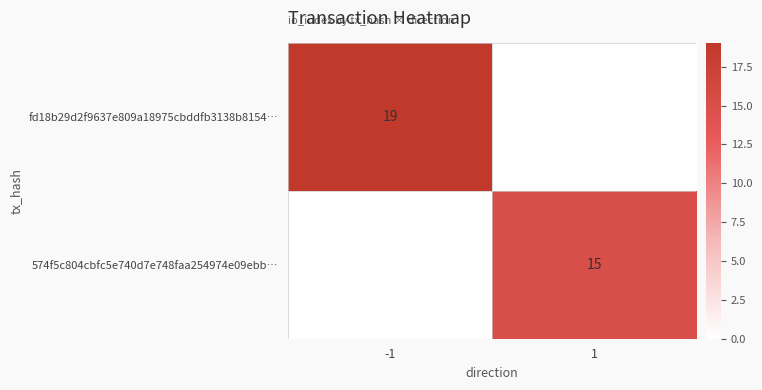

The 574f5c804cbfc5e740d7e748faa254974e09ebb… series shows 15 at 1. True or false?

True